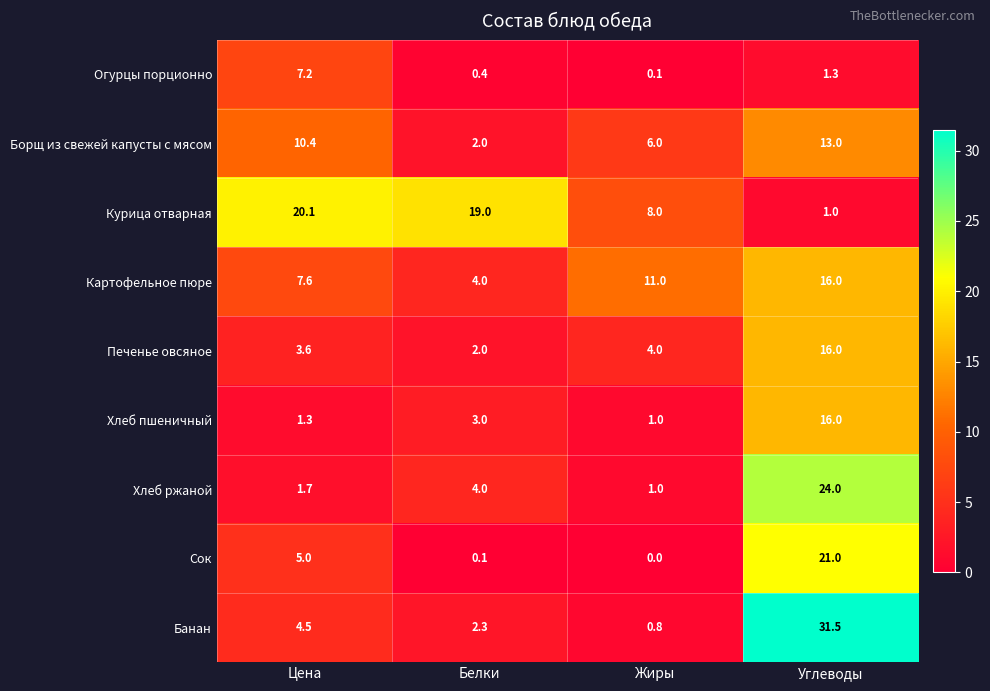

Which series has the largest total across all categories?

Курица отварная